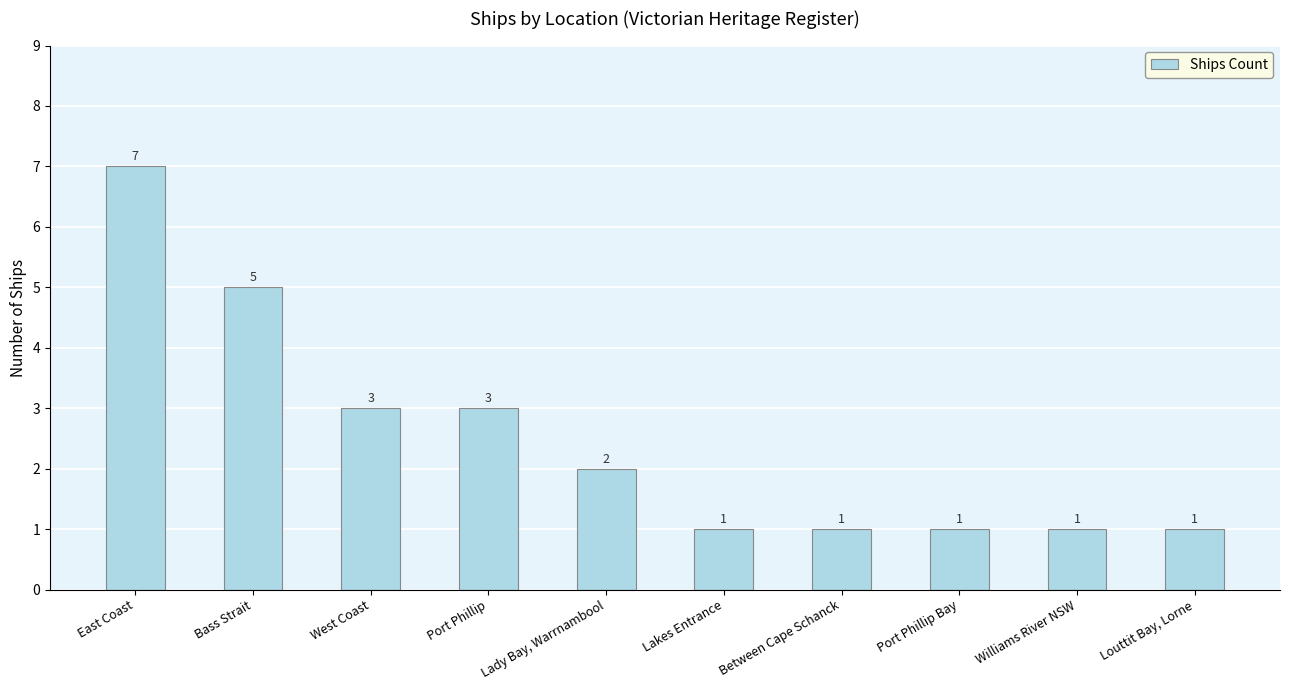

What is the greatest value displayed?

7